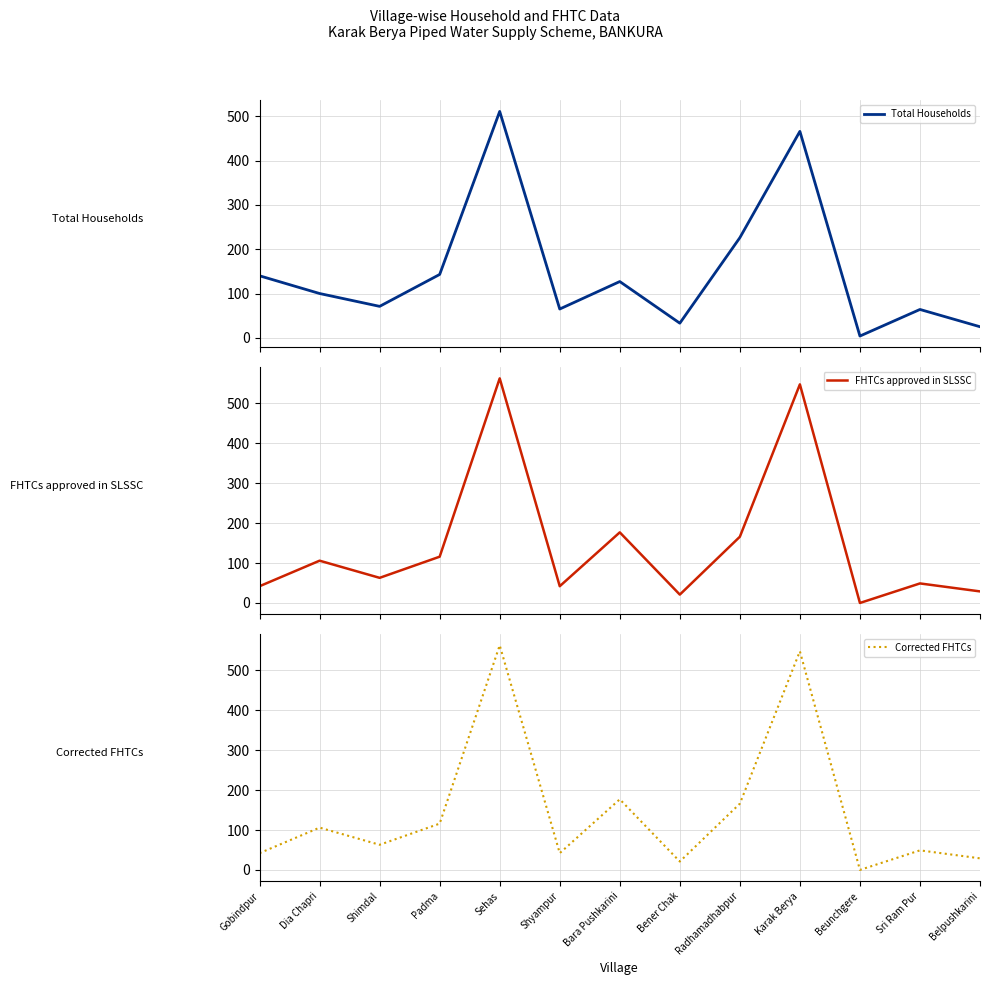

Where is the first local minimum for Corrected FHTCs?

Shimdal